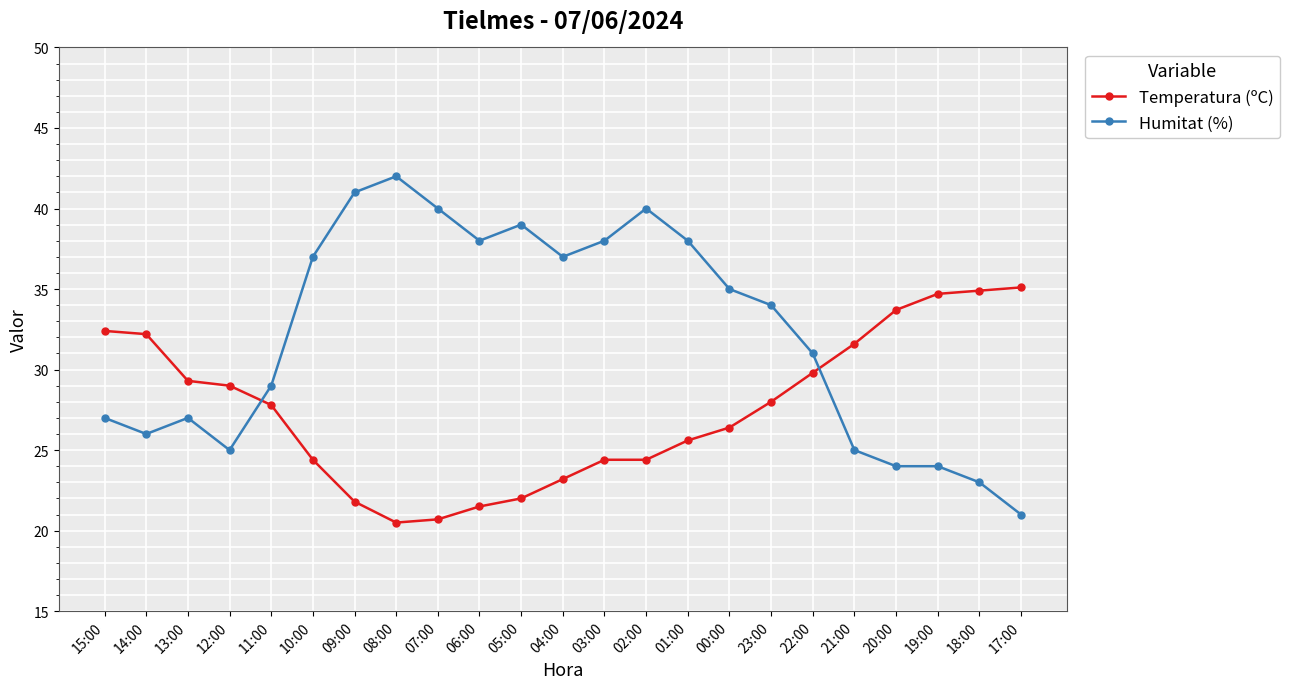

Which series ends up on top after the final intersection of Temperatura (ºC) and Humitat (%)?

Temperatura (ºC)